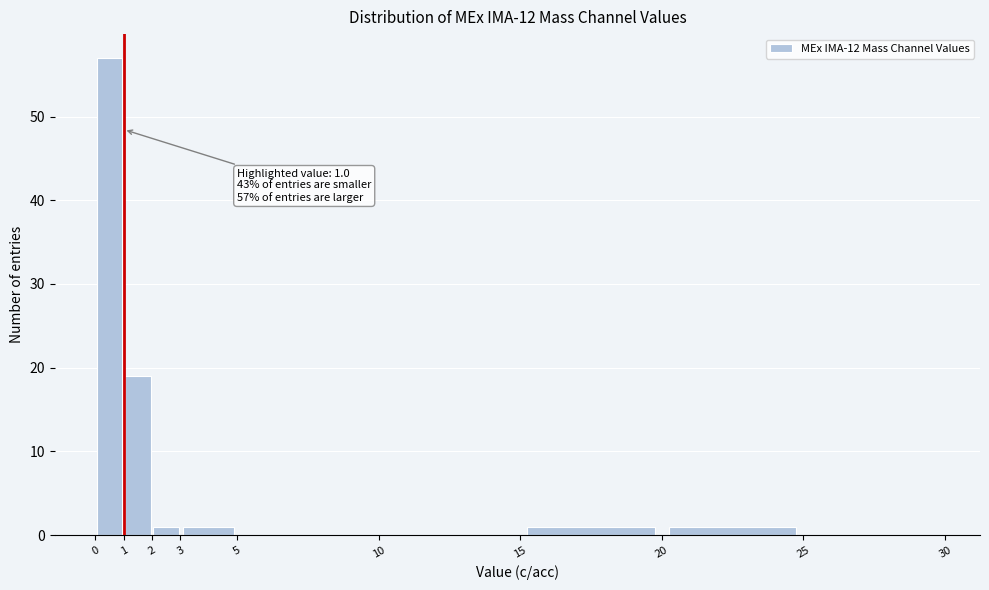

Which range on the x-axis has the tallest bar?

0 to 1